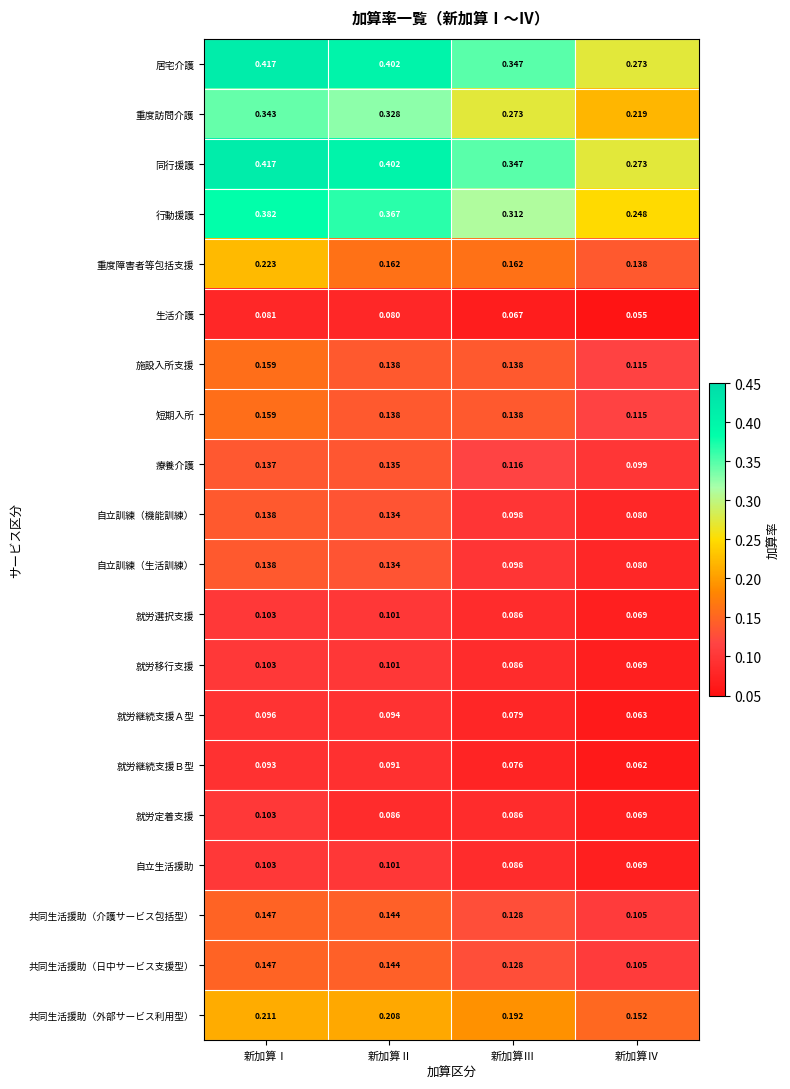

How many series are shown in this chart?

20